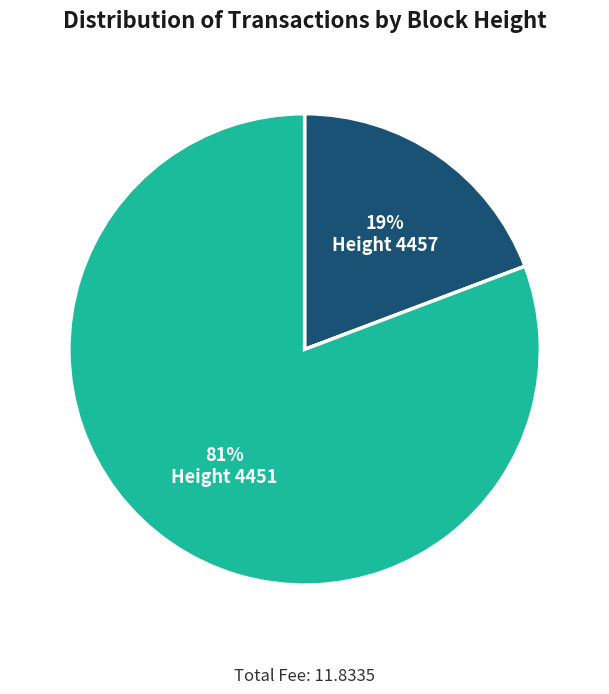

To the nearest percent, what is the average slice percentage?

50%